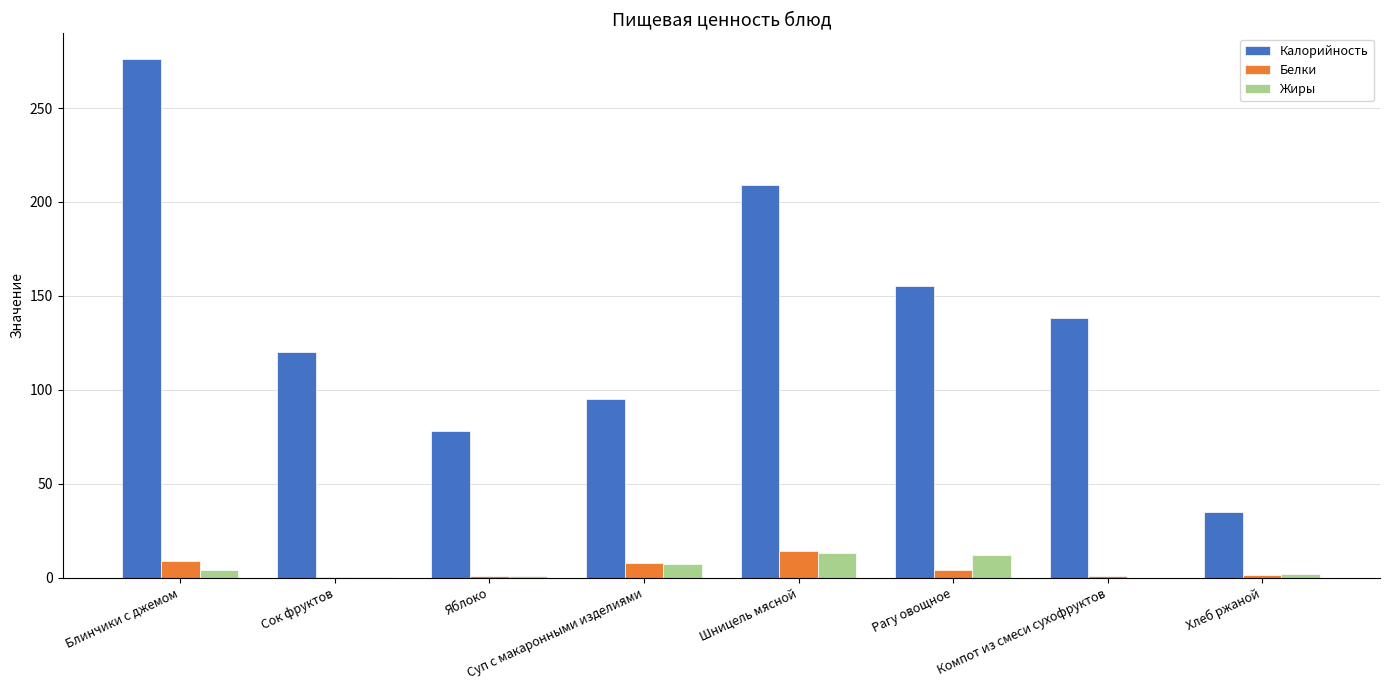

What is the sum of all Калорийность values?

1106.0